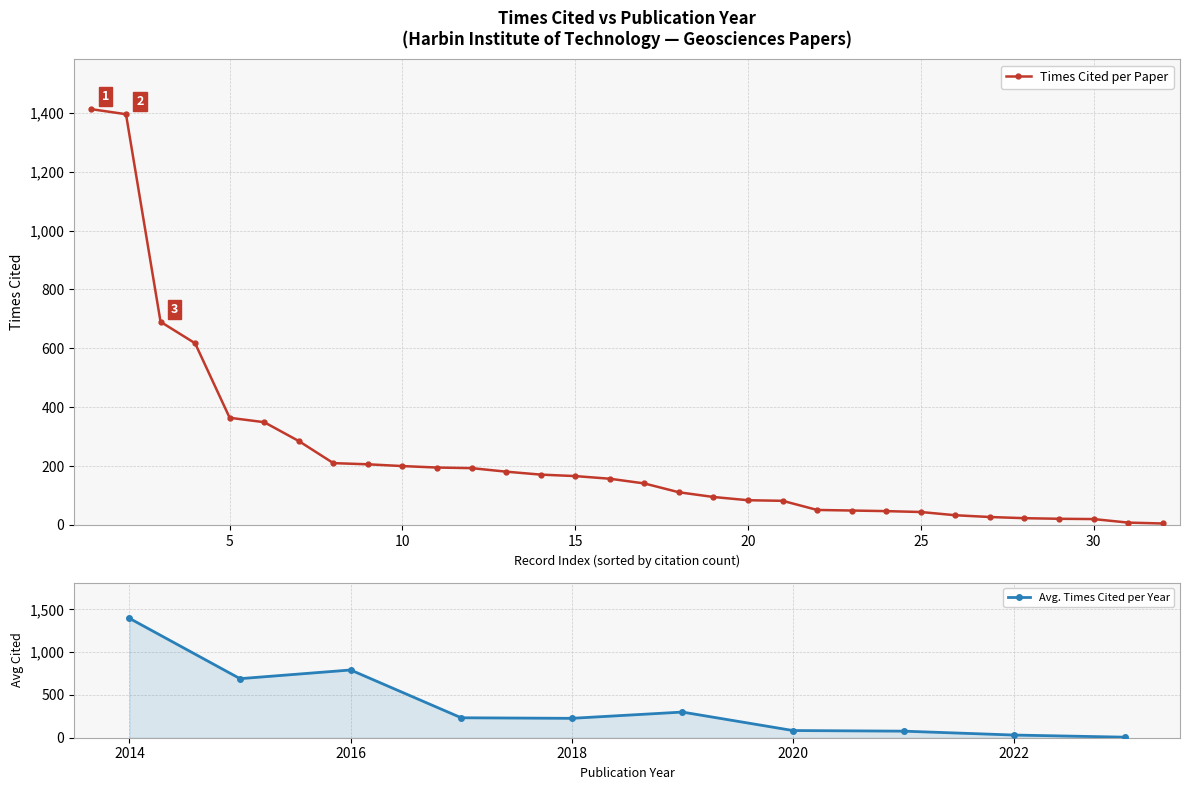

Where is the first local maximum for Avg. Times Cited per Year?

2016